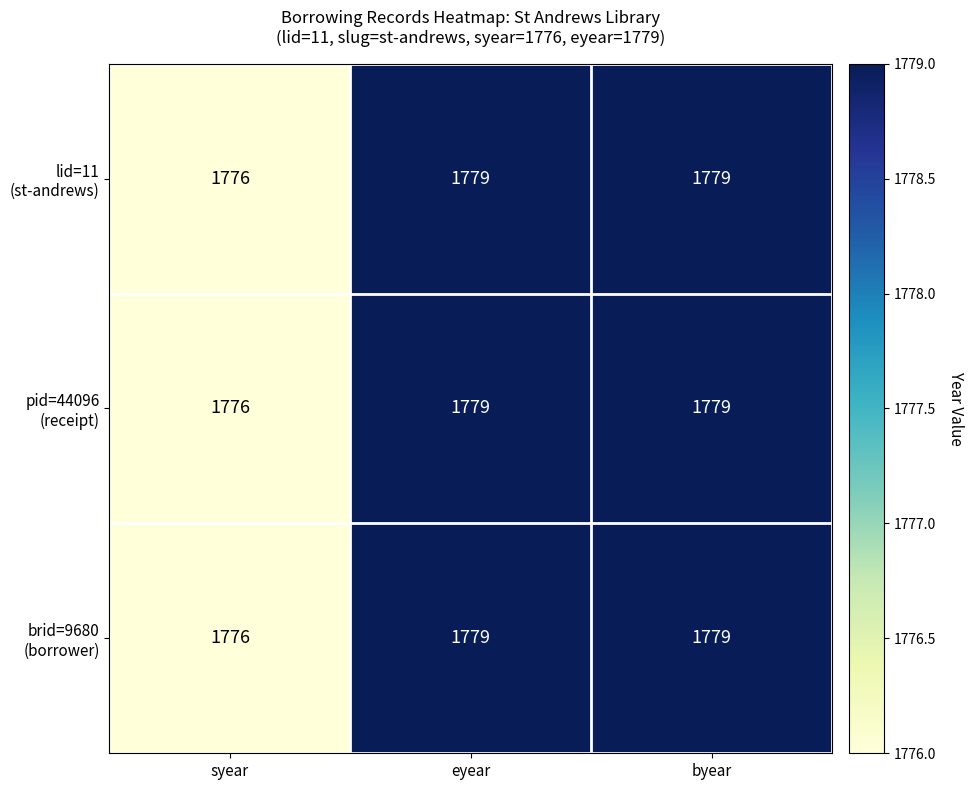

What is the total value across all series at byear?

5337